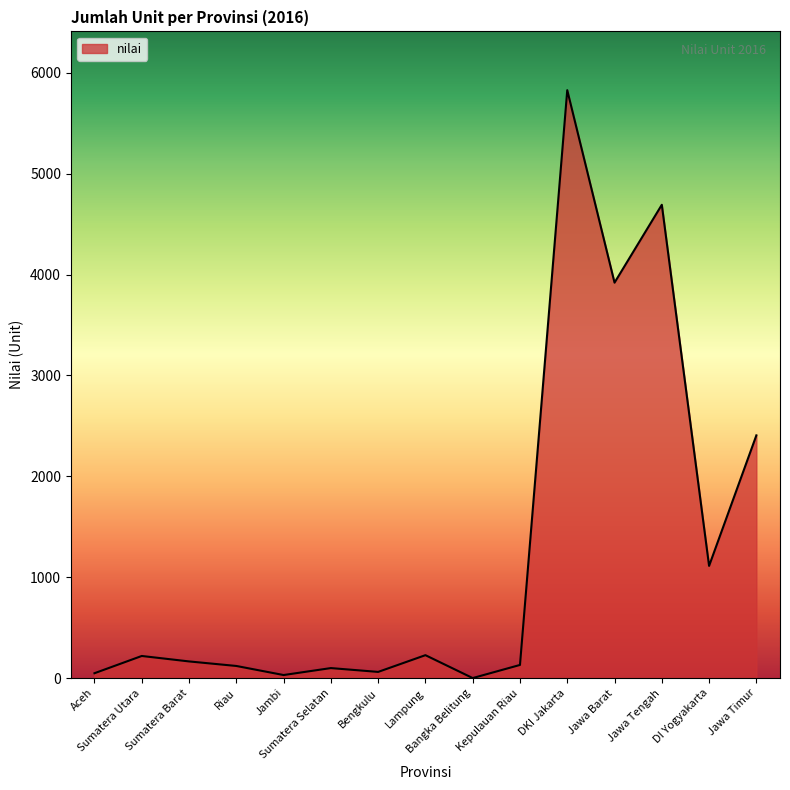

What is the maximum value shown in the chart?

5828